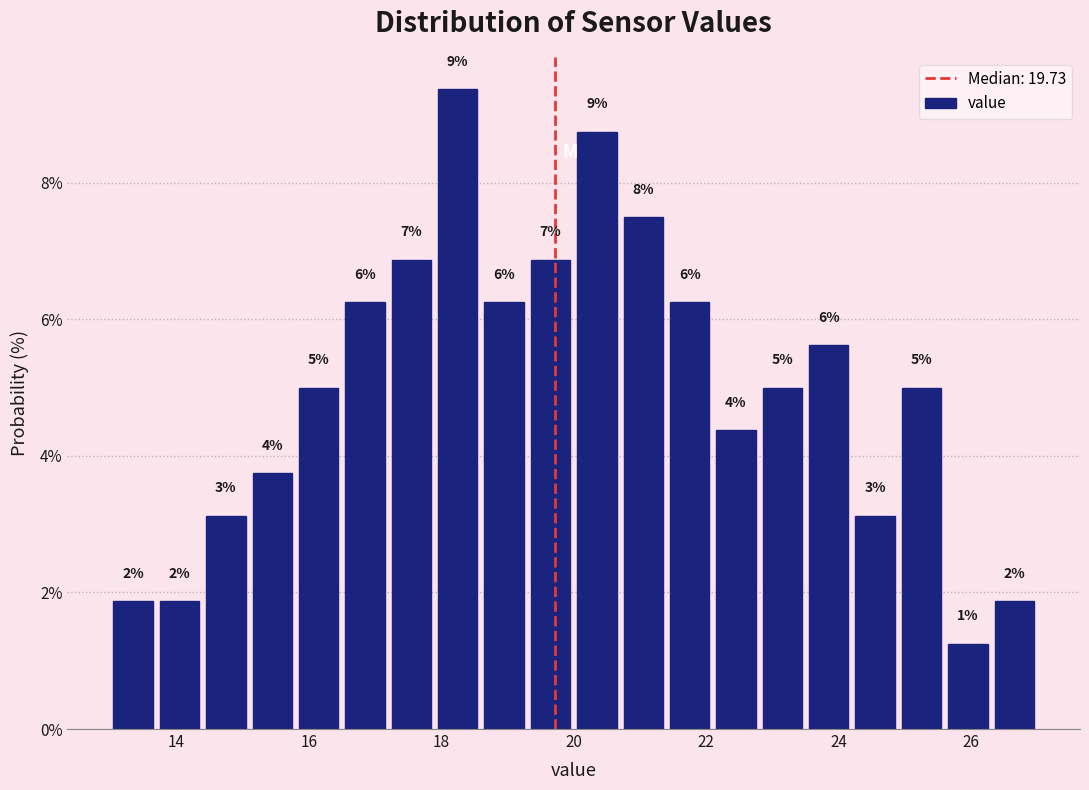

Read against the x-axis, roughly where is the centre of the tallest bar?

18.2